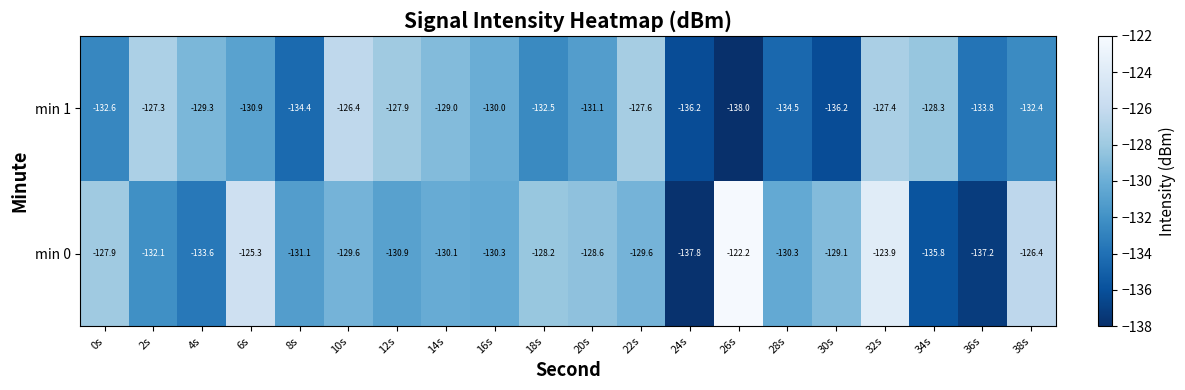

What is the sum of all min 0 values?

-2600.0